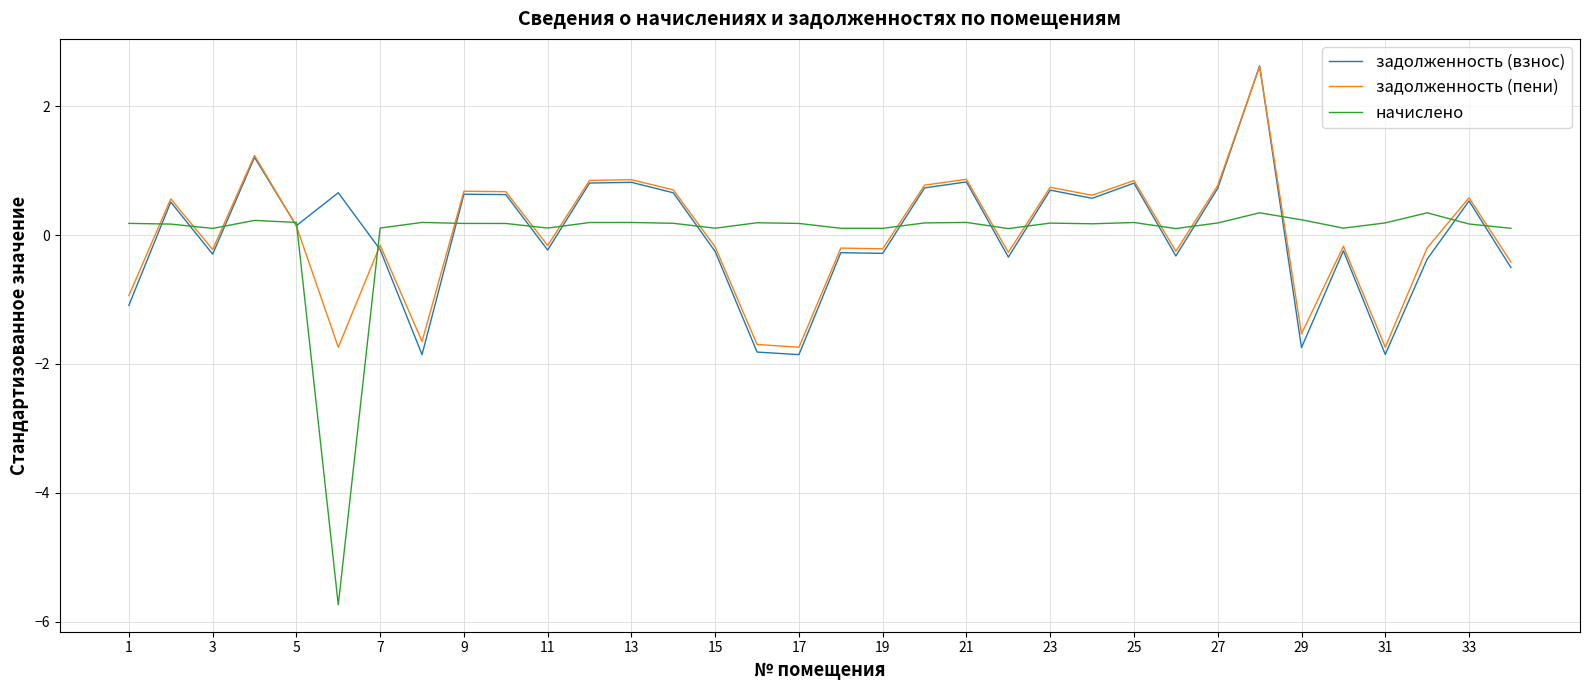

What is the minimum value shown in the chart?

-5.7